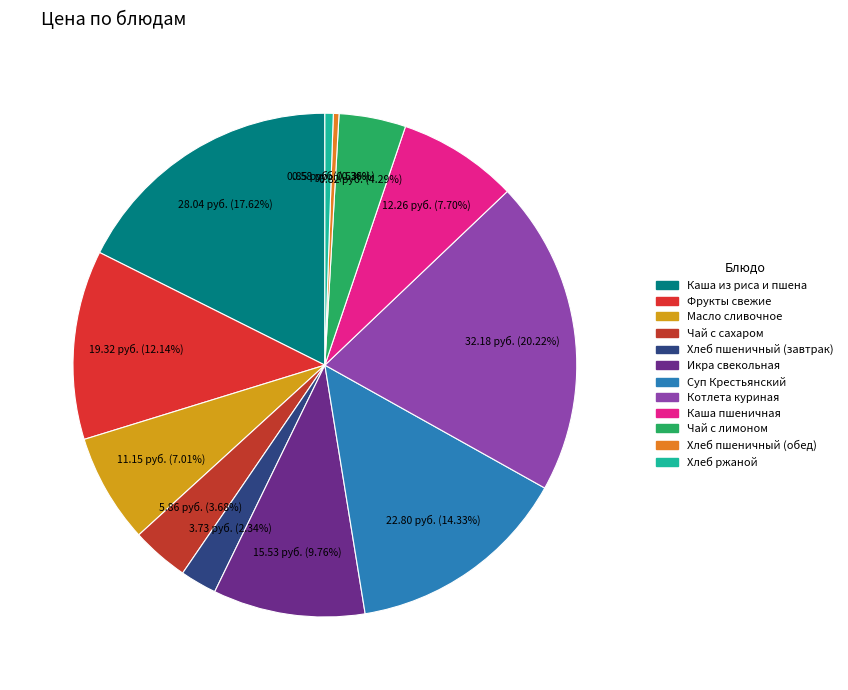

Approximately how many times larger is the value at Чай с сахаром compared to Каша пшеничная?

0.5